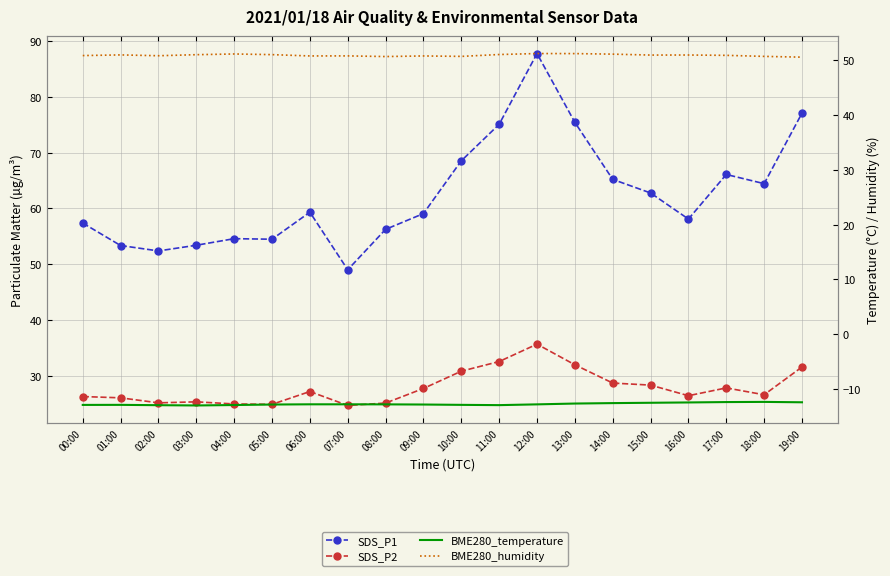

True or false: SDS_P2 and BME280_humidity cross at least once.

False